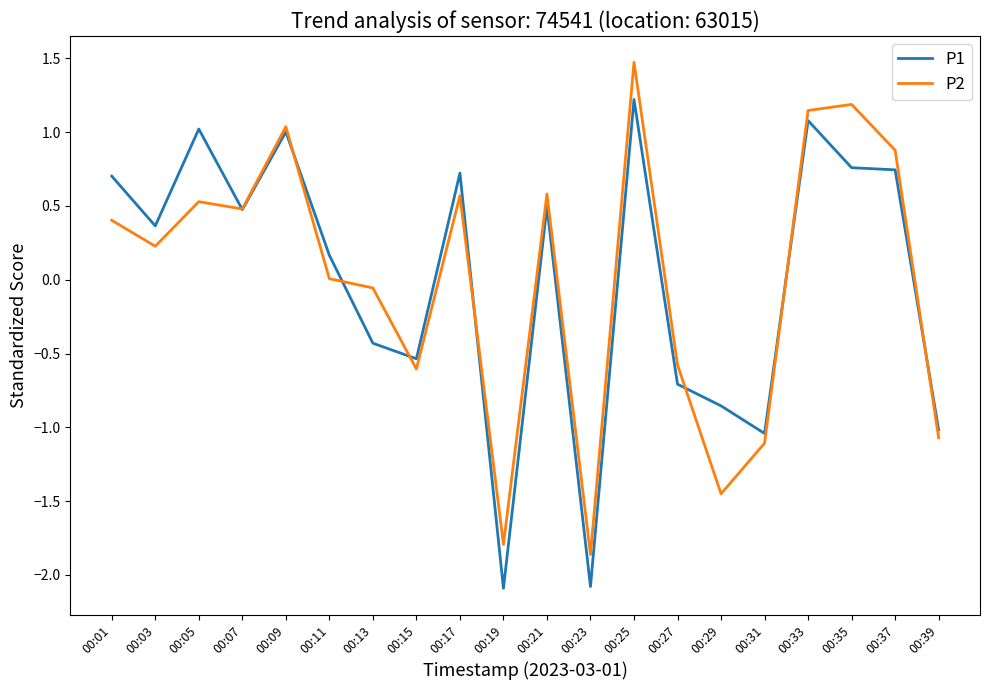

At how many categories does at least one series exceed 0?

12